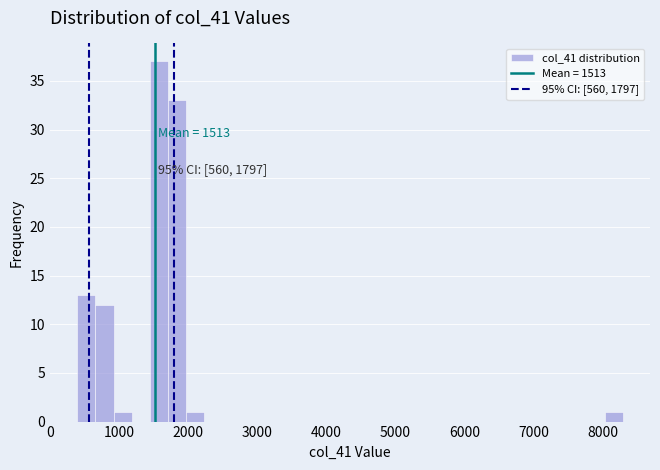

Read against the x-axis, roughly where is the centre of the tallest bar?

1600